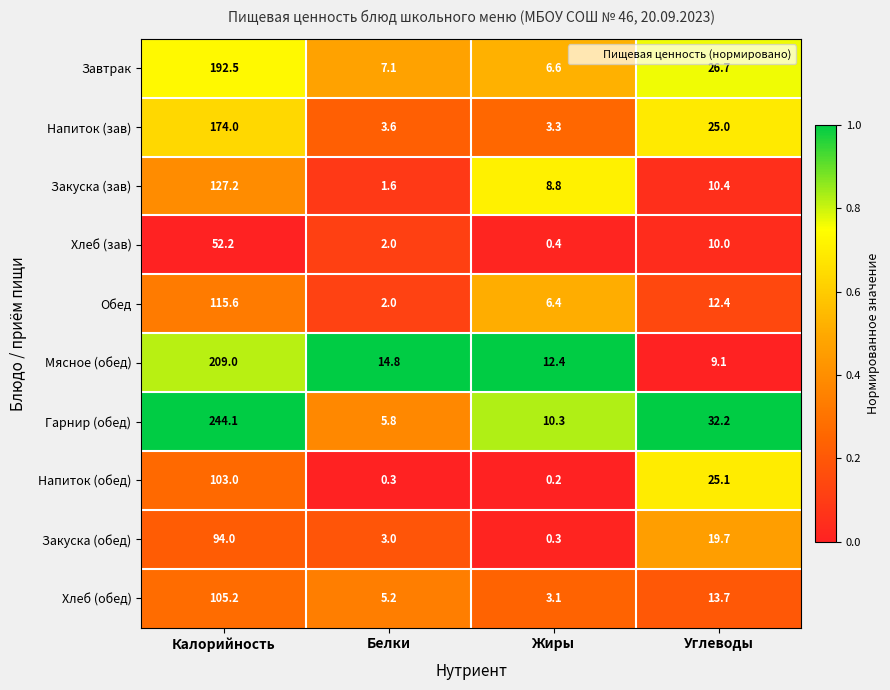

The value of Напиток (обед) at Белки is 0.3. True or false?

True